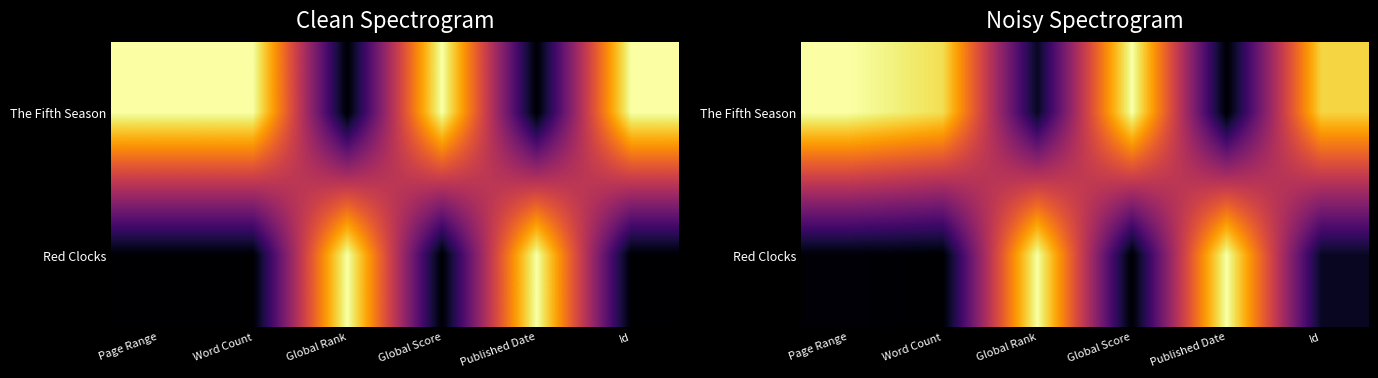

Is it true that Red Clocks equals -0.5 at Word Count?

False